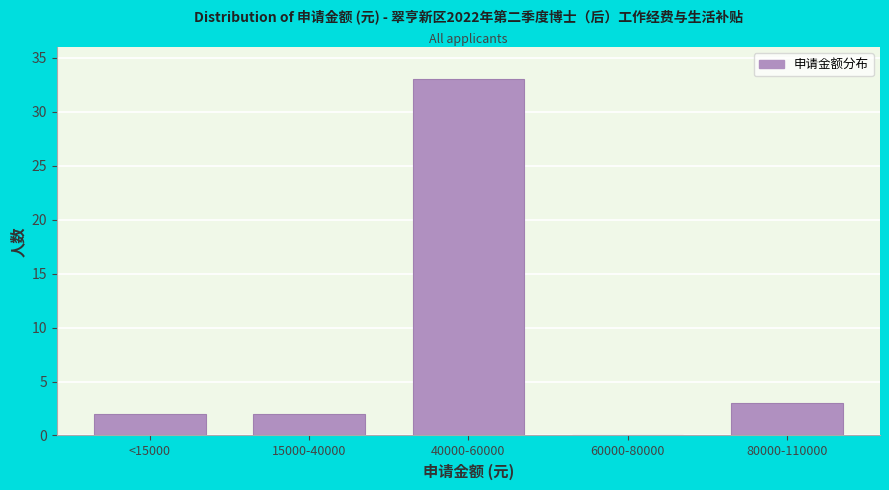

Reading left to right, transcribe all the data shown in this chart.

<15000=2	15000-40000=2	40000-60000=33	60000-80000=0	80000-110000=3